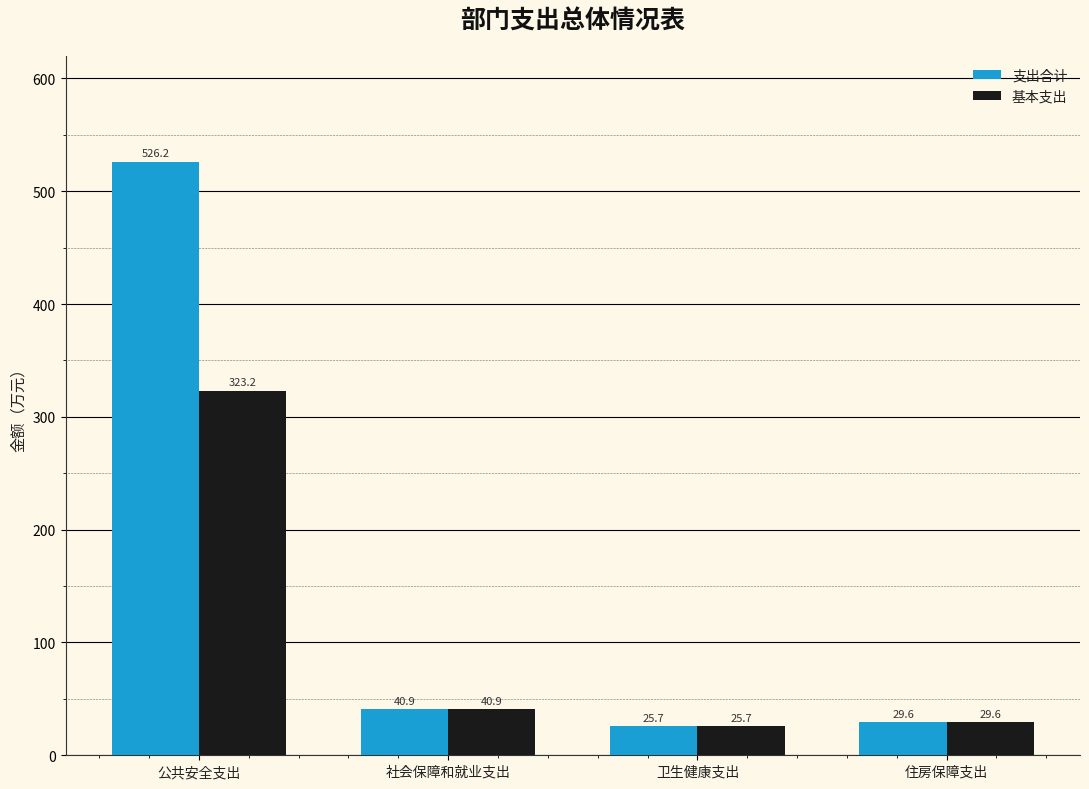

Between 公共安全支出 and 社会保障和就业支出, which series saw the biggest shift?

支出合计